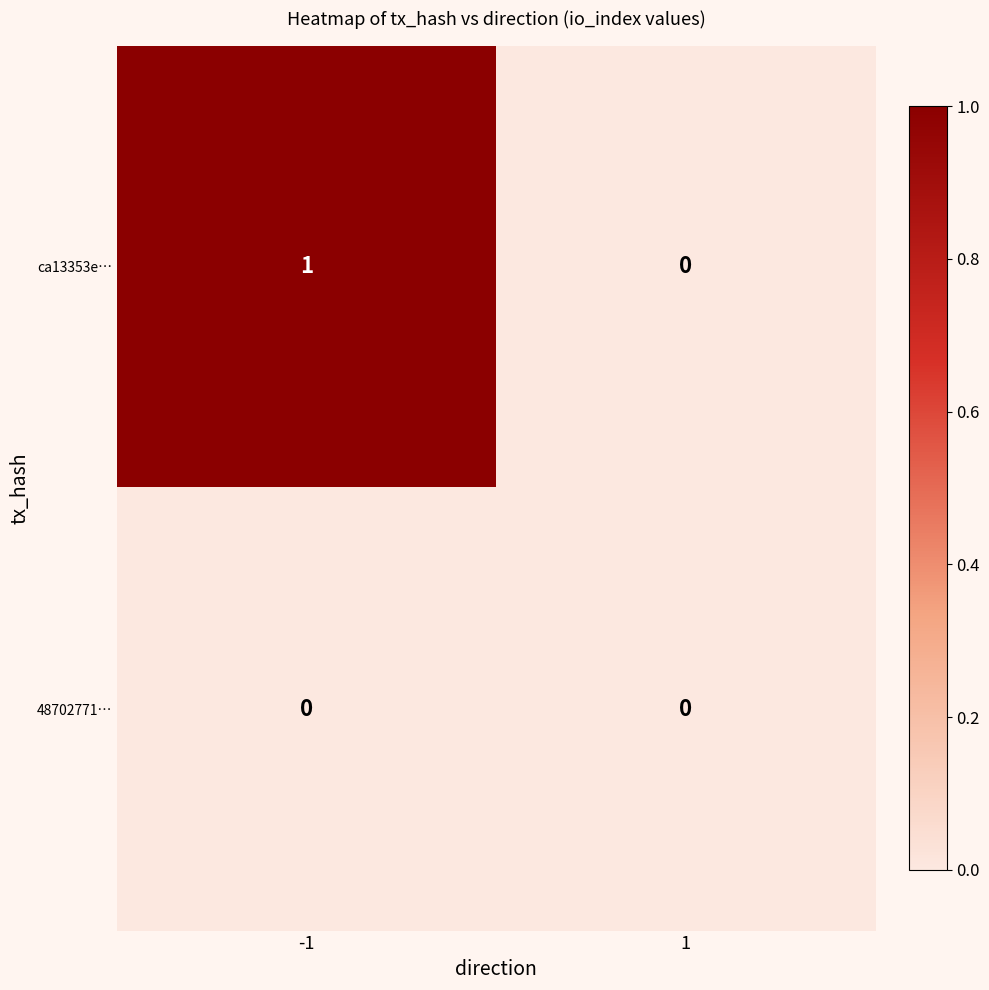

Which series changed the most between -1 and 1?

ca13353e…